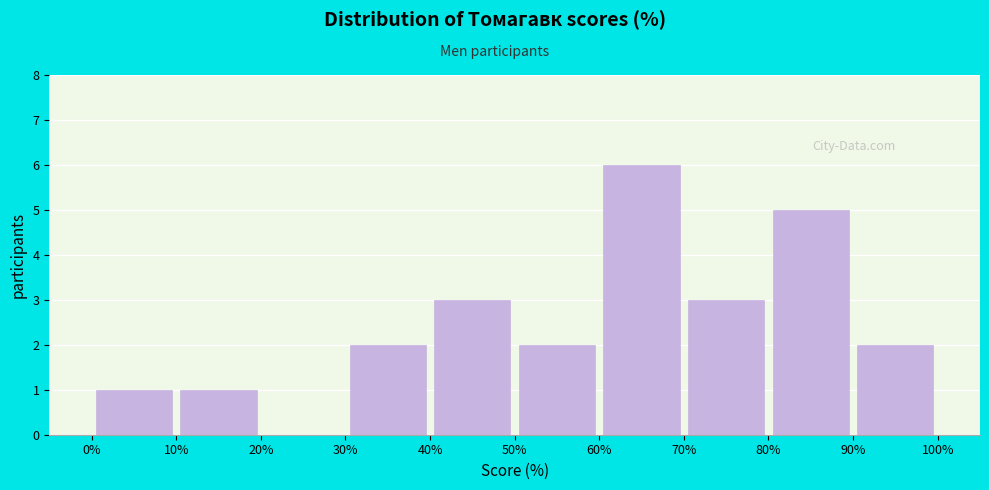

Reading left to right, list every bar in this chart as the range it spans on the x-axis followed by its height. The values are not printed on the chart, so give them approximately, as read against the axis.

0% to 10%: 1
10% to 20%: 1
20% to 30%: 0
30% to 40%: 2
40% to 50%: 3
50% to 60%: 2
60% to 70%: 6
70% to 80%: 3
80% to 90%: 5
90% to 100%: 2